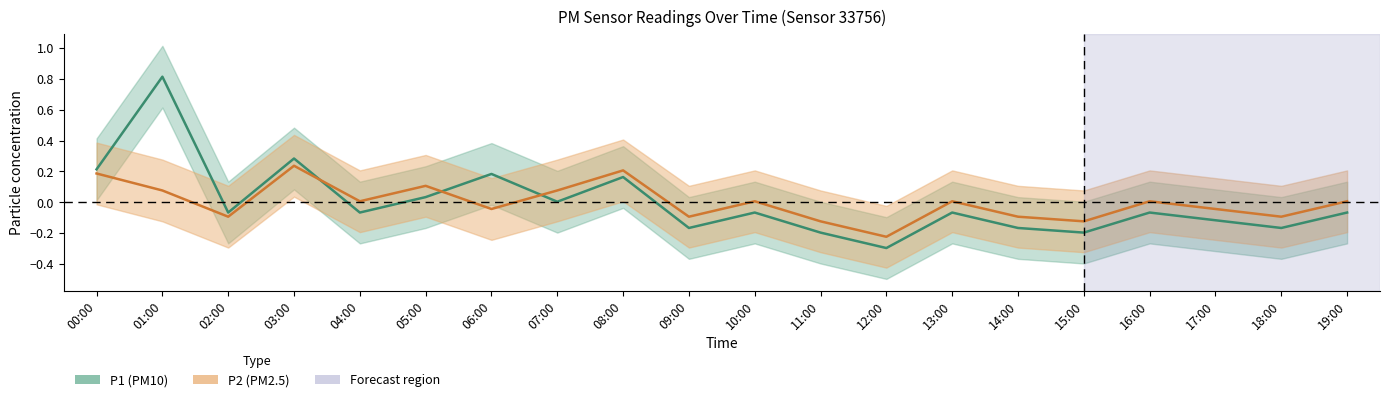

Rank the categories by P2 value from highest to lowest.

03:00, 08:00, 00:00, 05:00, 01:00, 07:00, 04:00, 10:00, 13:00, 16:00, 19:00, 06:00, 17:00, 02:00, 09:00, 14:00, 18:00, 11:00, 15:00, 12:00